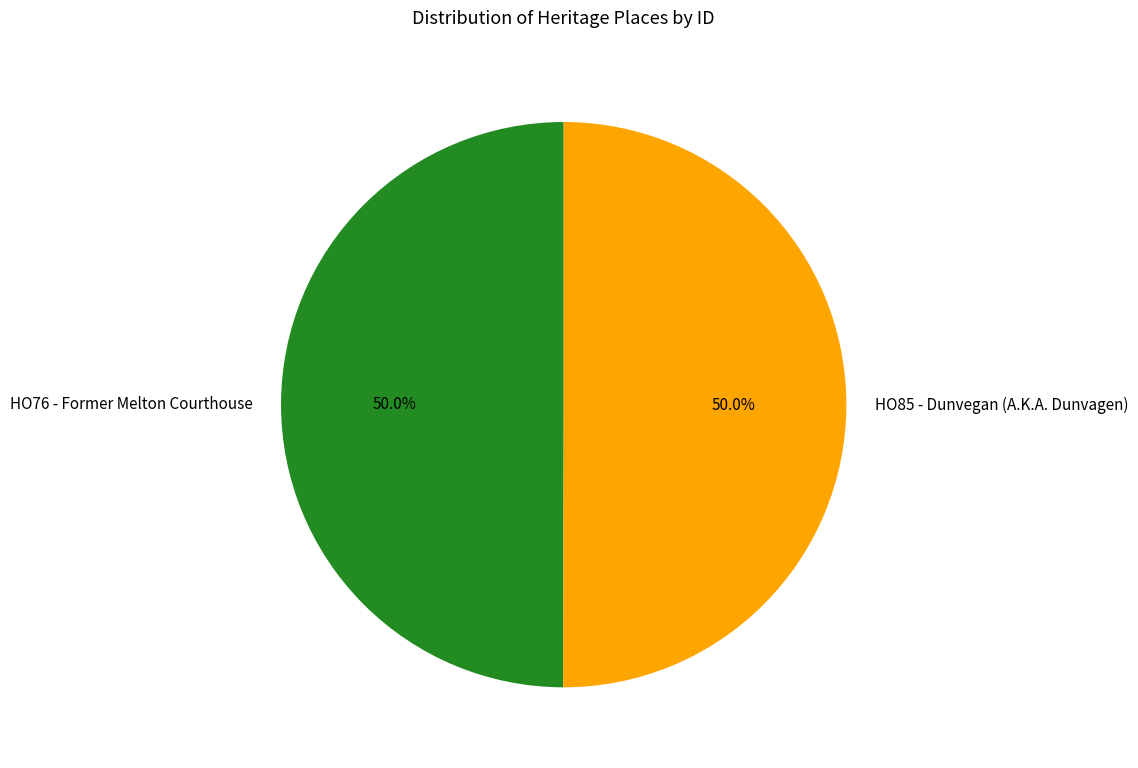

How many slices are in this pie chart?

2